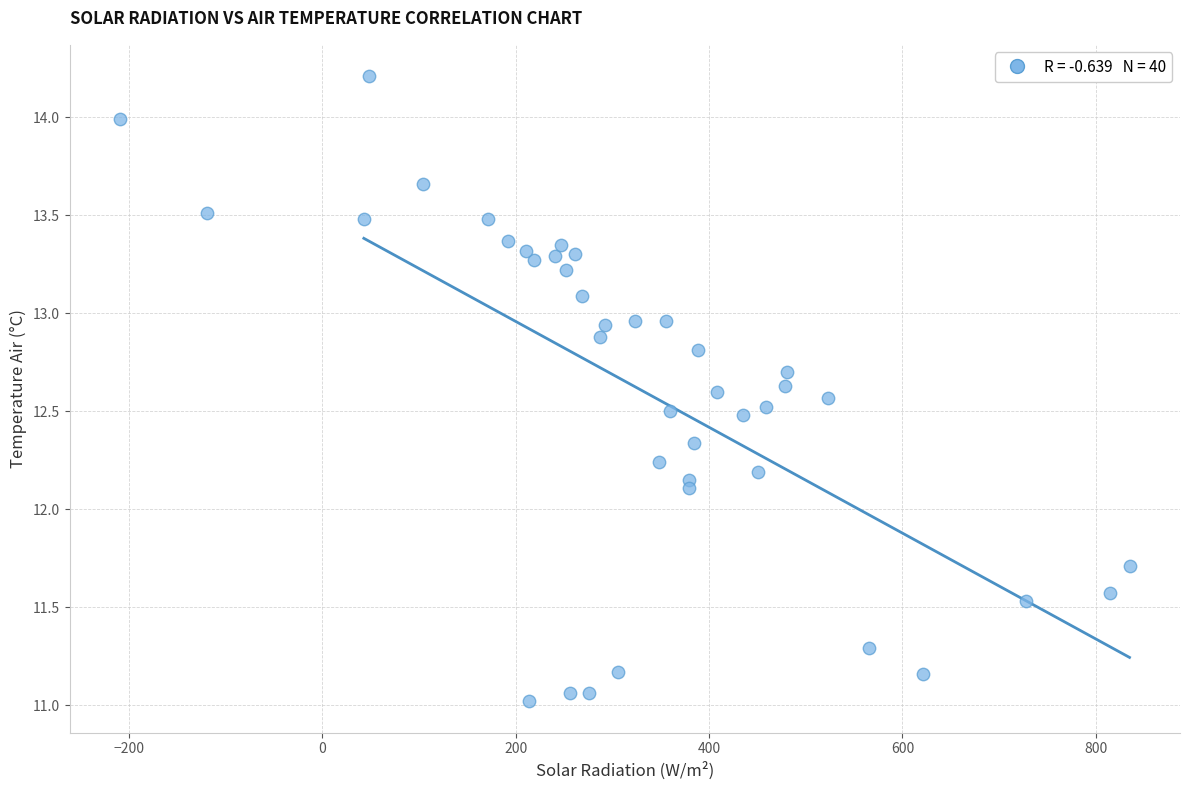

What Y value in the scatter plot is closest to 12?

12.1